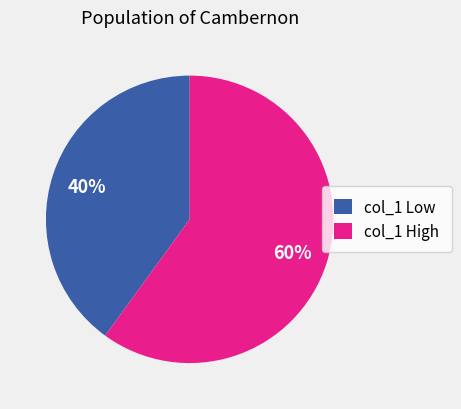

Is it true that col_1 High is 68% of the pie?

False